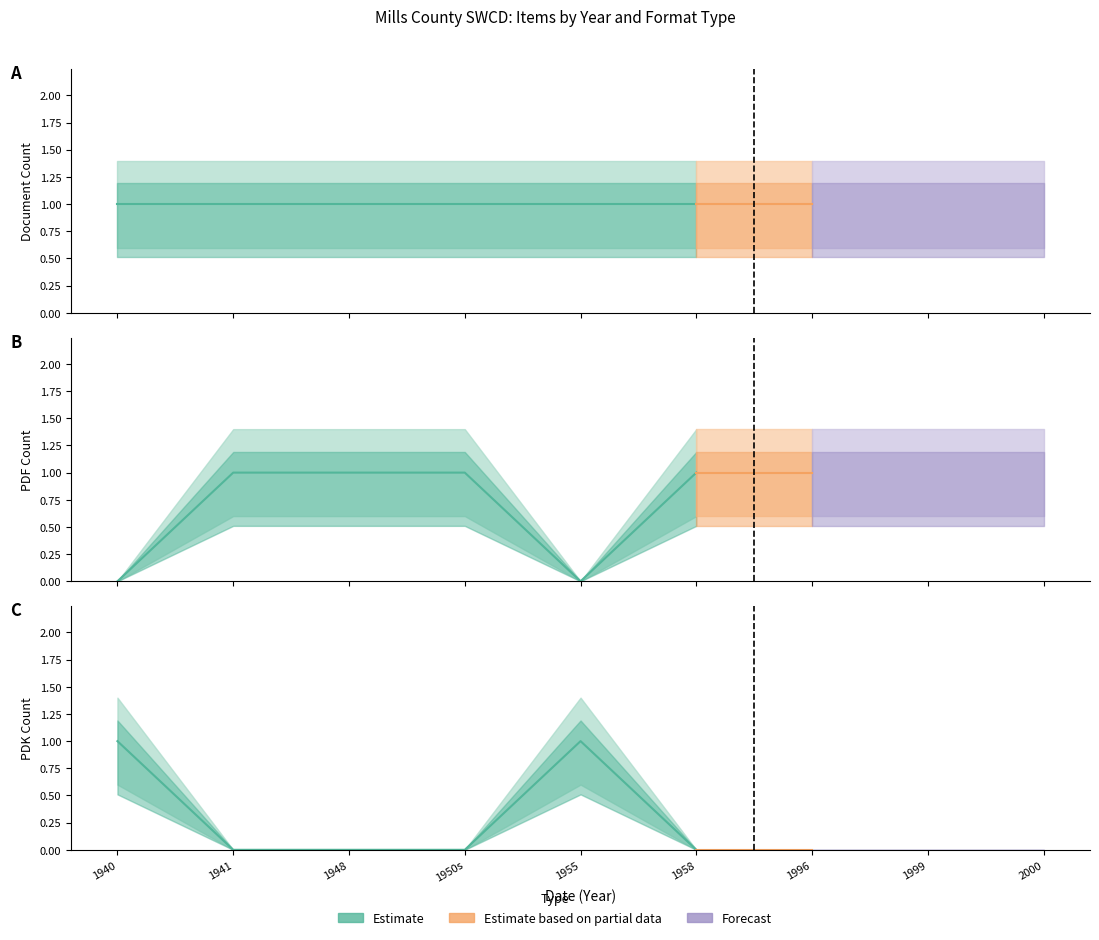

The value of PDK at 1940 is 1. True or false?

True